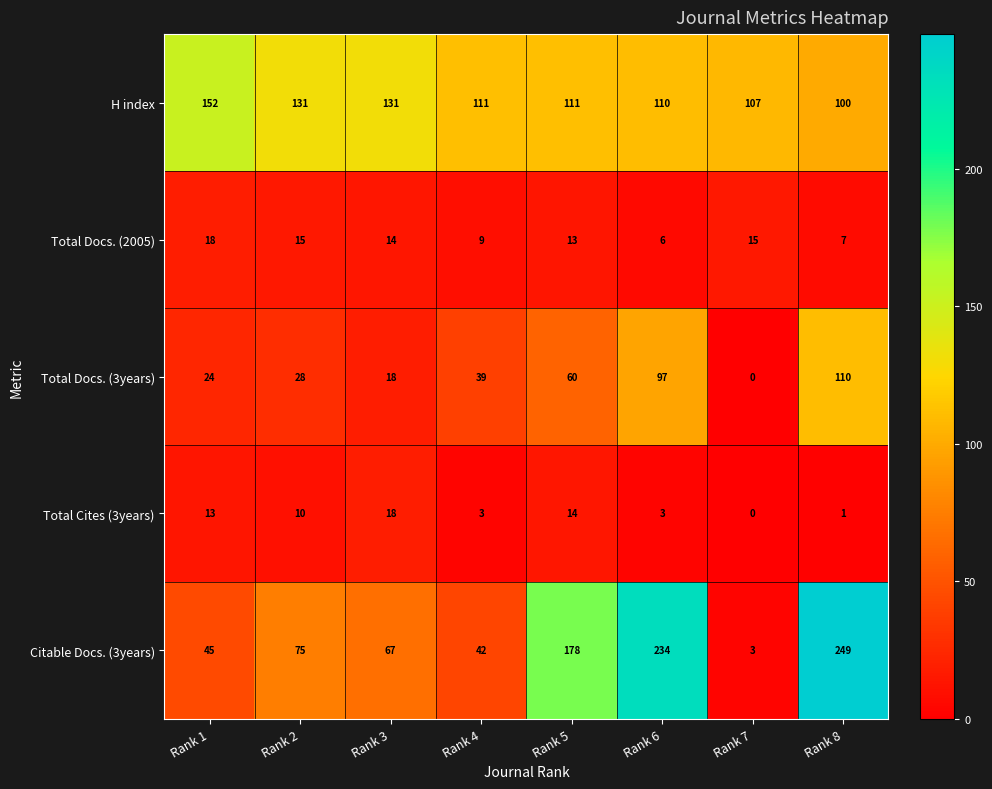

What is the average value of the Total Cites (3years) series?

8